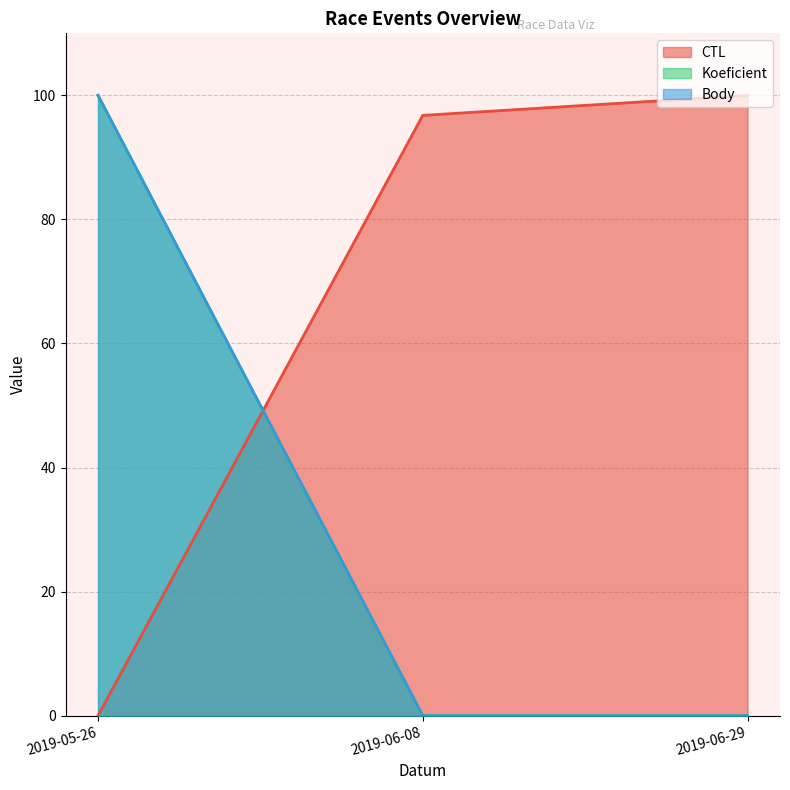

What are all the series names shown in the legend?

CTL, Koeficient, Body